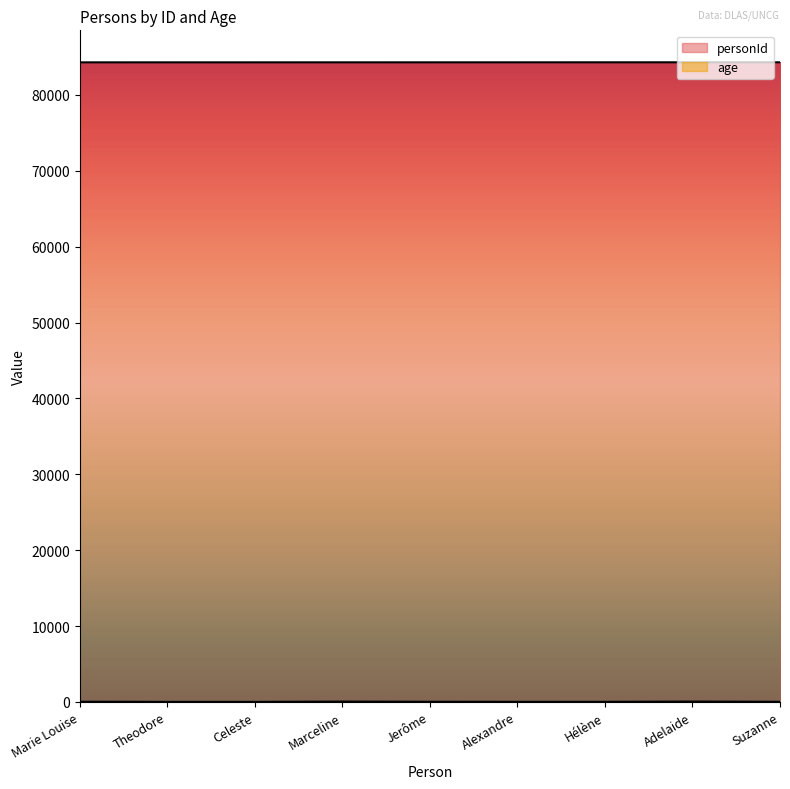

At how many categories does at least one series exceed 17688?

9